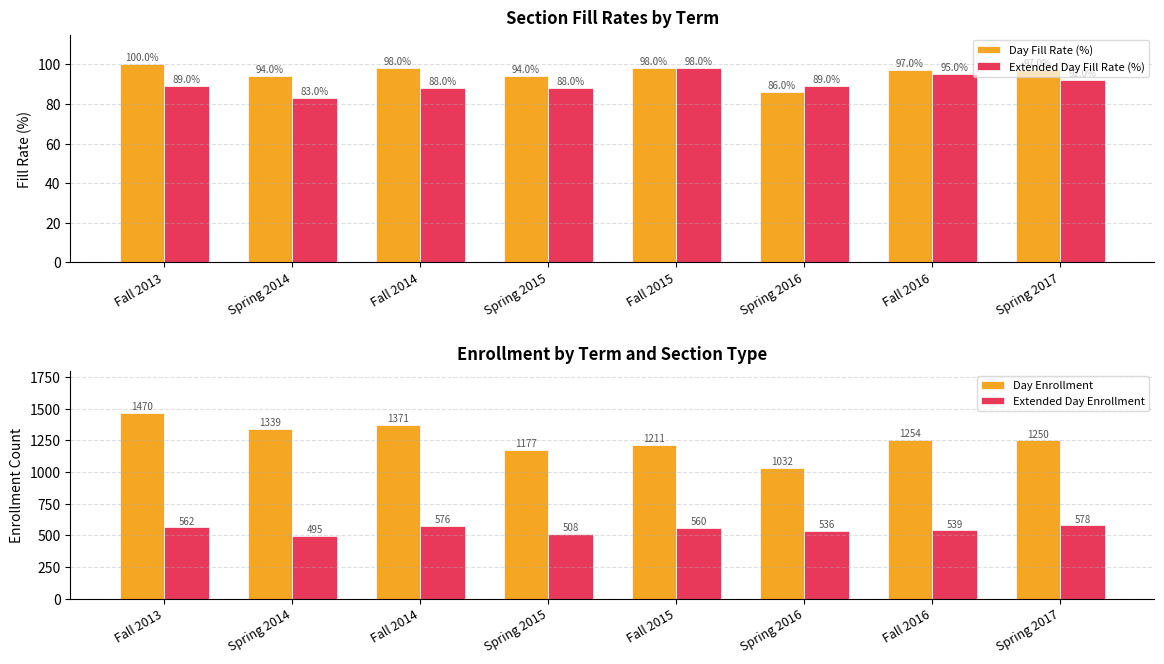

What are all the series names shown in the legend?

Day Fill Rate (%), Extended Day Fill Rate (%), Day Enrollment, Extended Day Enrollment